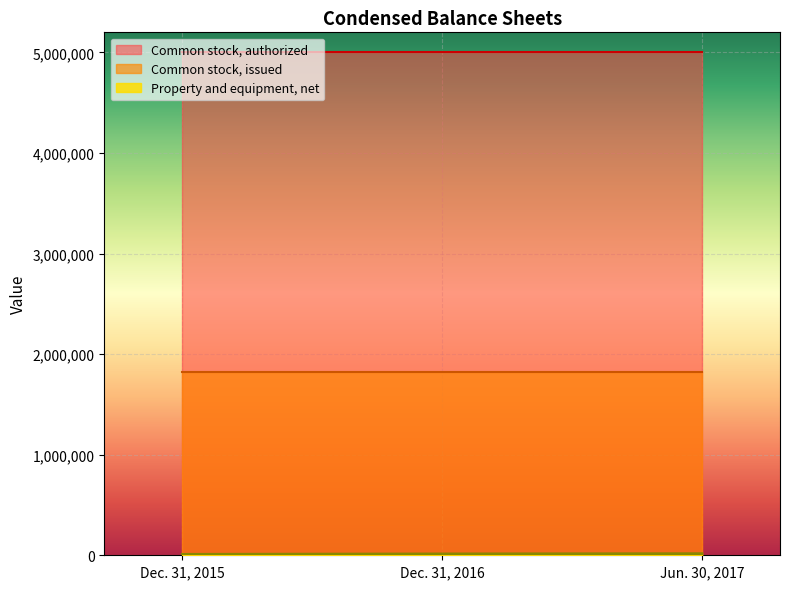

What is the greatest value displayed?

5000000